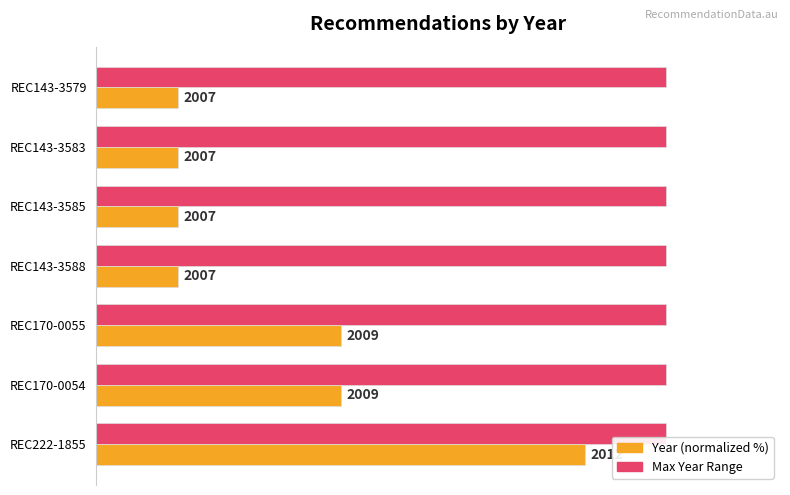

What is the average value of the Max Year Range series?

0.3